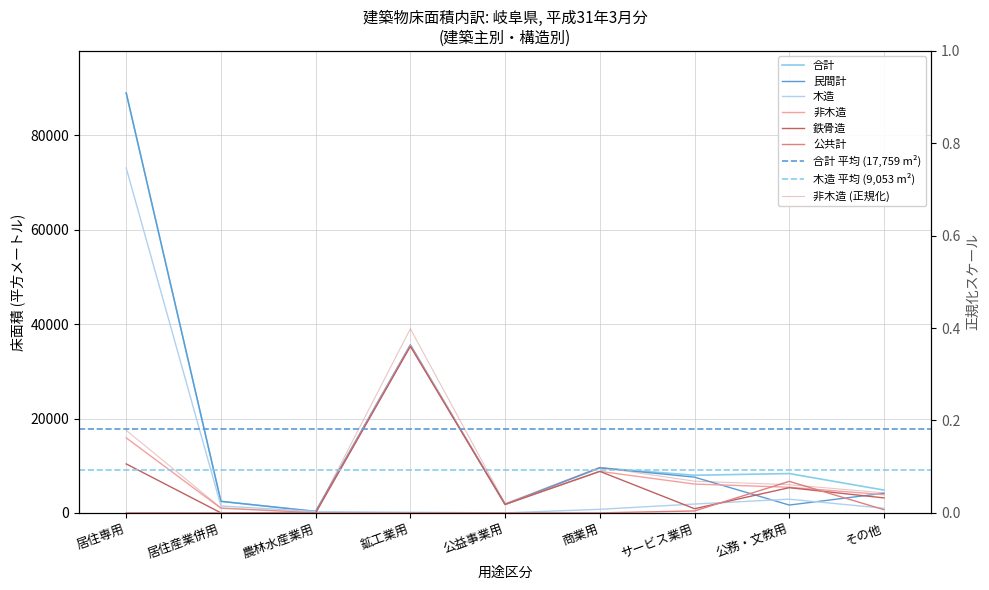

Is it true that 非木造 equals 973 at 居住産業併用?

True